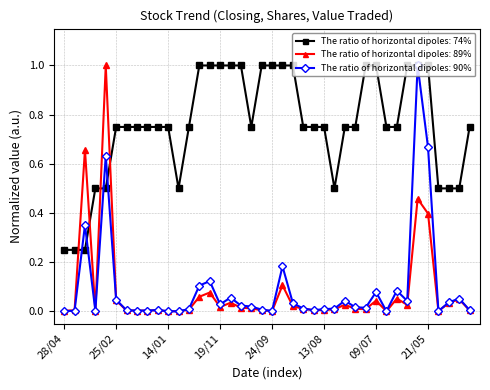

Which series has the largest total across all categories?

The ratio of horizontal dipoles: 74%